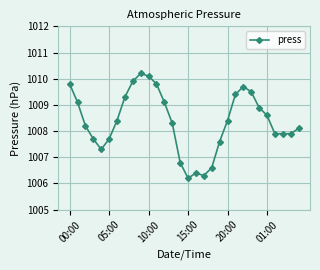

True or false: there are more than 0 points higher than both neighbors.

True